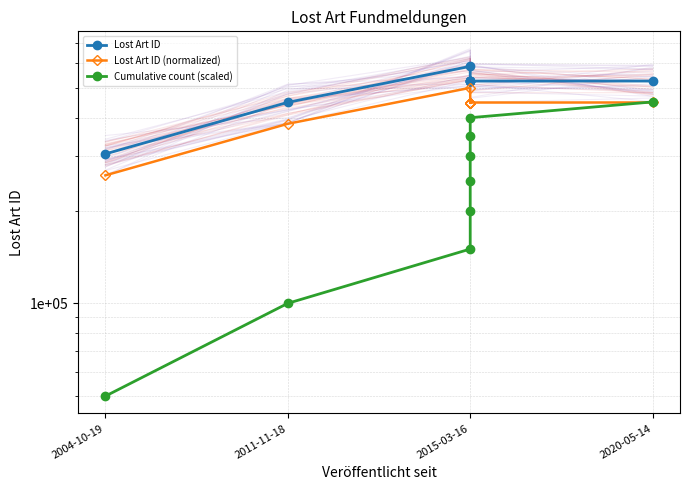

At which label does Lost Art ID reach its minimum?

2004-10-19